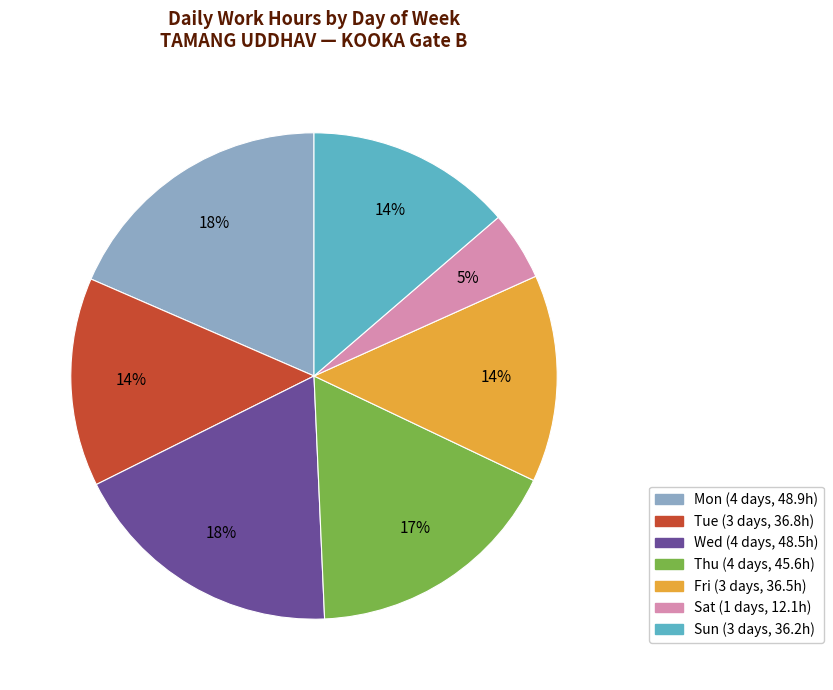

To the nearest percent, what is the average slice percentage?

14%